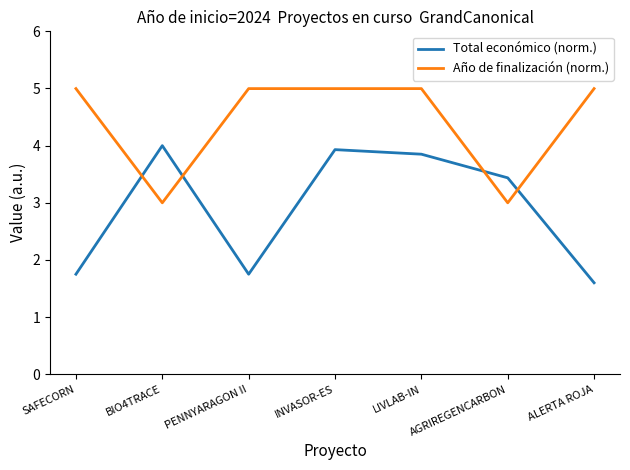

Is it true that Total económico (norm.) equals 3.9 at LIVLAB-IN?

True